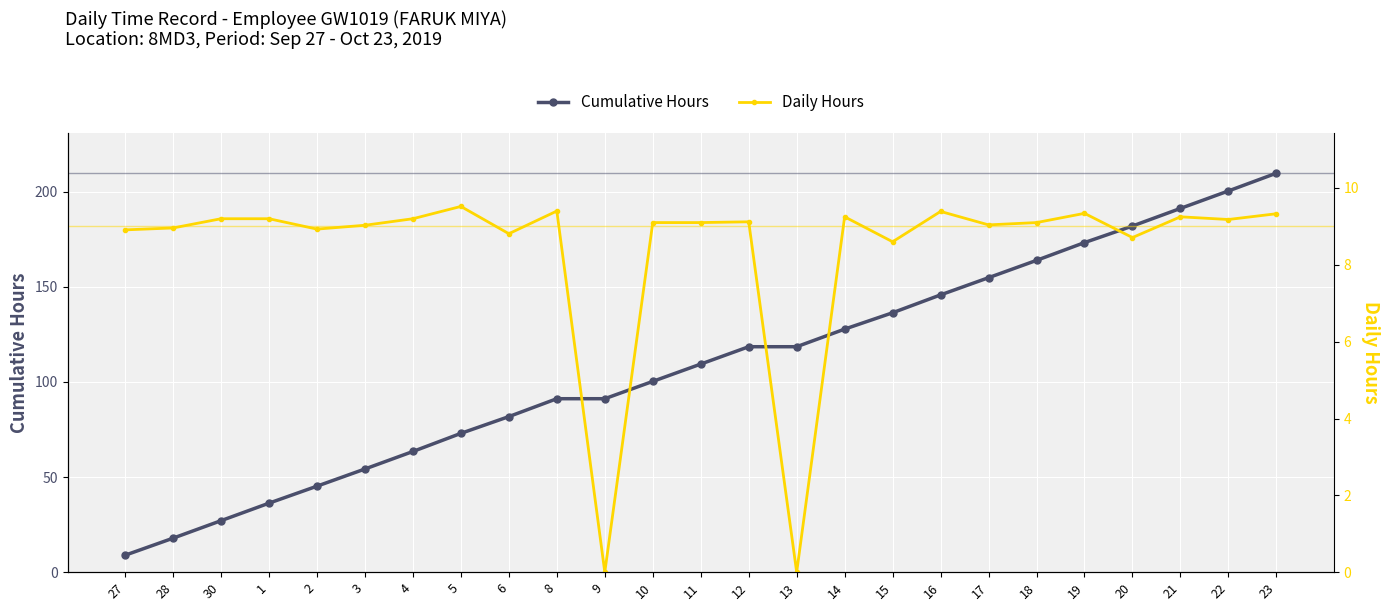

Is it true that Daily Hours equals 9.1 at 12?

True